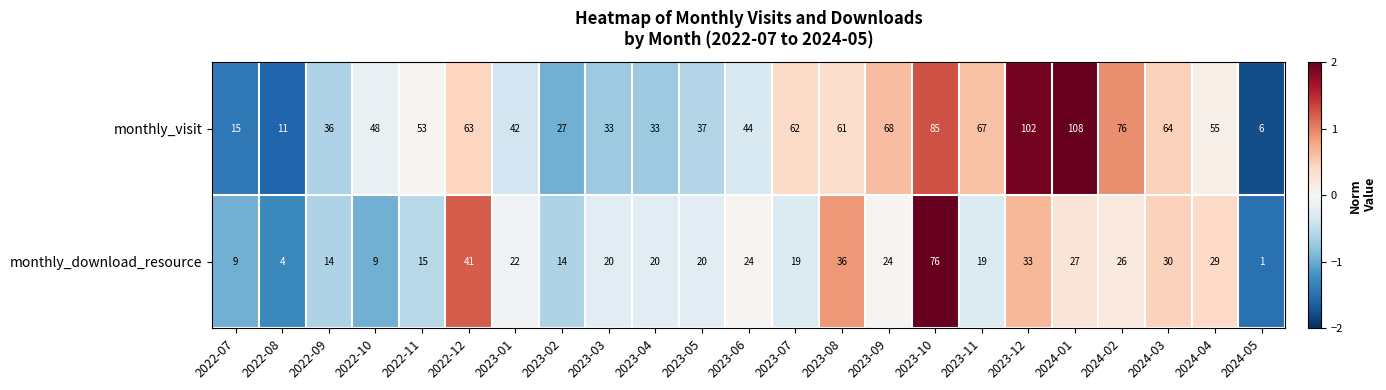

List the series in order of their peak value, highest first.

monthly_visit, monthly_download_resource